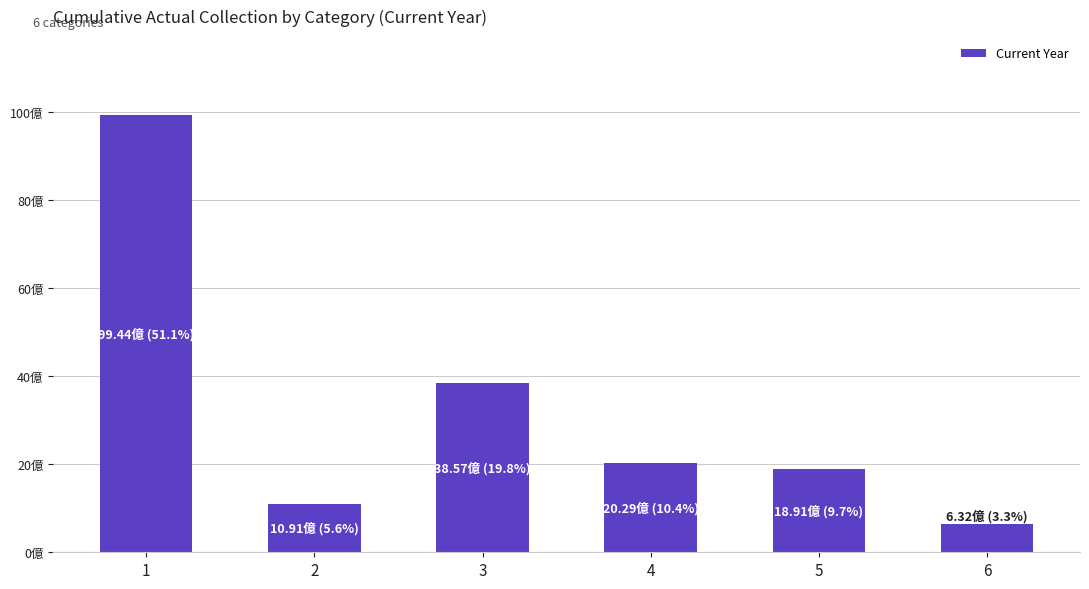

Rank the categories by value from highest to lowest.

1, 3, 4, 5, 2, 6